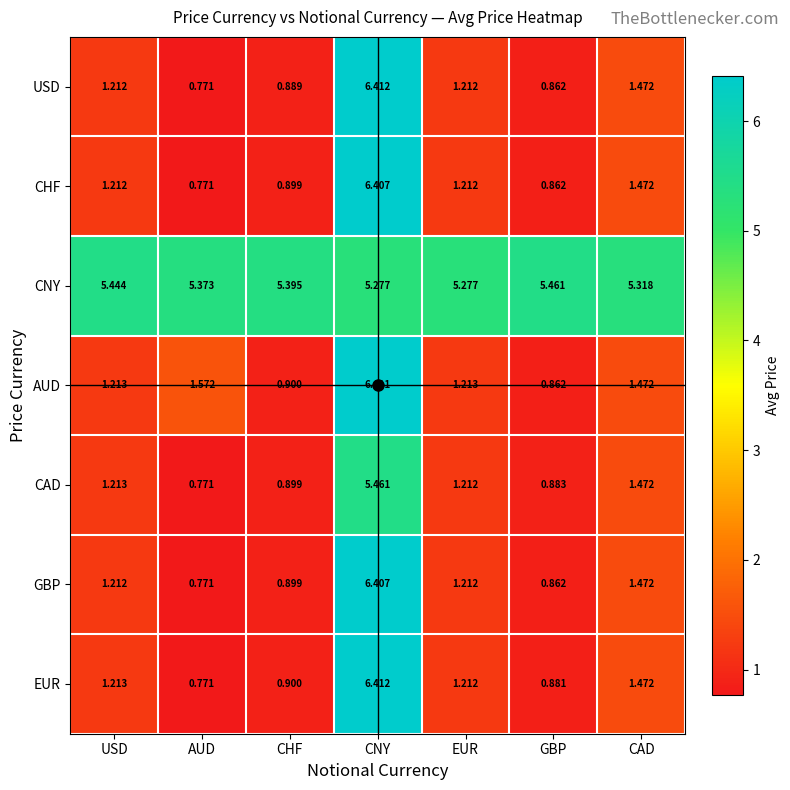

Where does the EUR series first go above 1?

USD